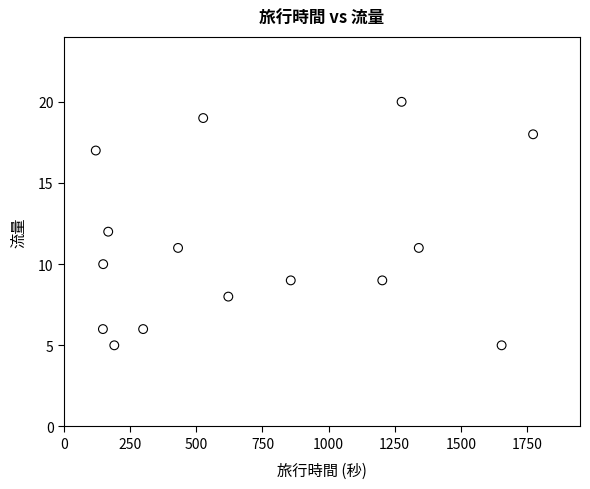

What is the range of Y values (max minus min)?

15